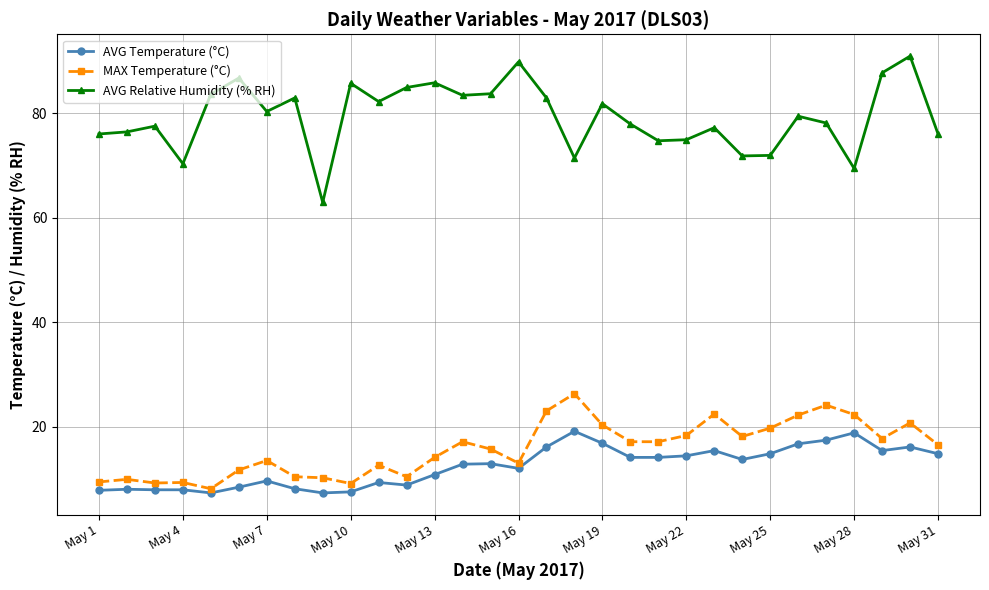

True or false: AVG Temperature (°C) has more than 0 interior local peaks.

True